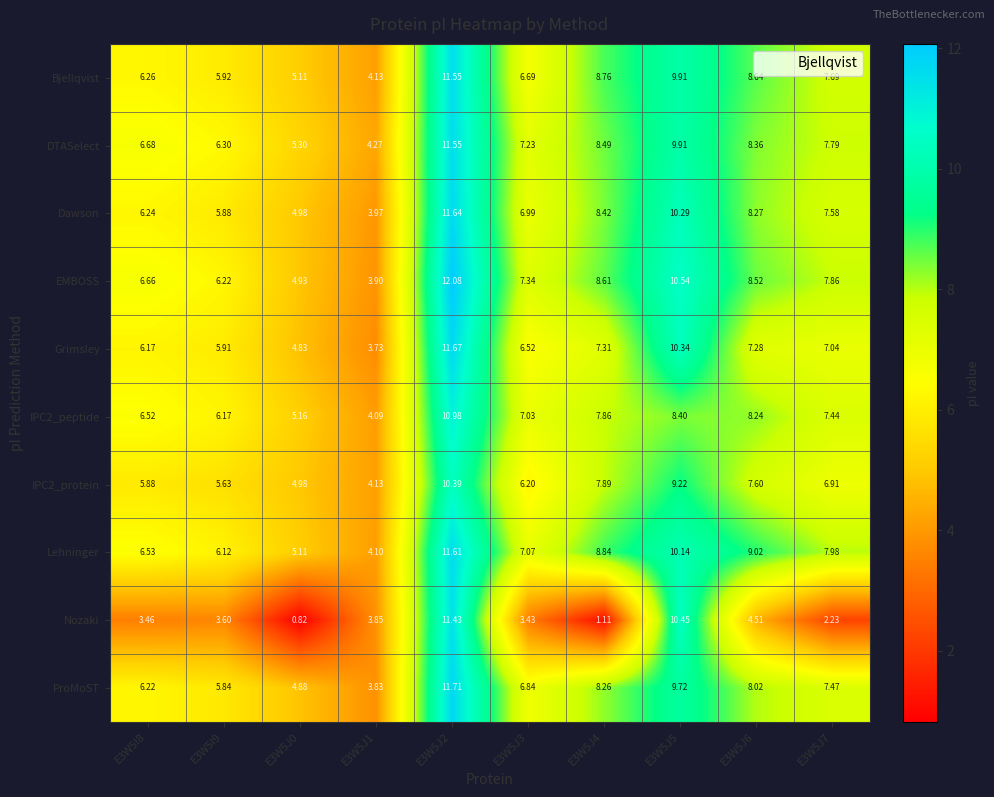

Is the value of IPC2_peptide at E3W5I9 greater than the value of IPC2_protein at E3W5I9?

Yes